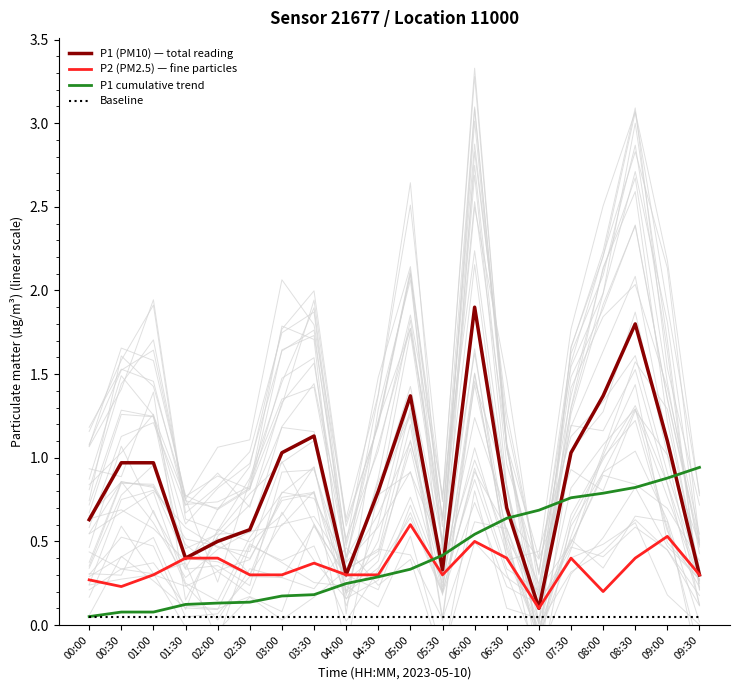

True or false: Baseline has more than 0 interior local peaks.

False